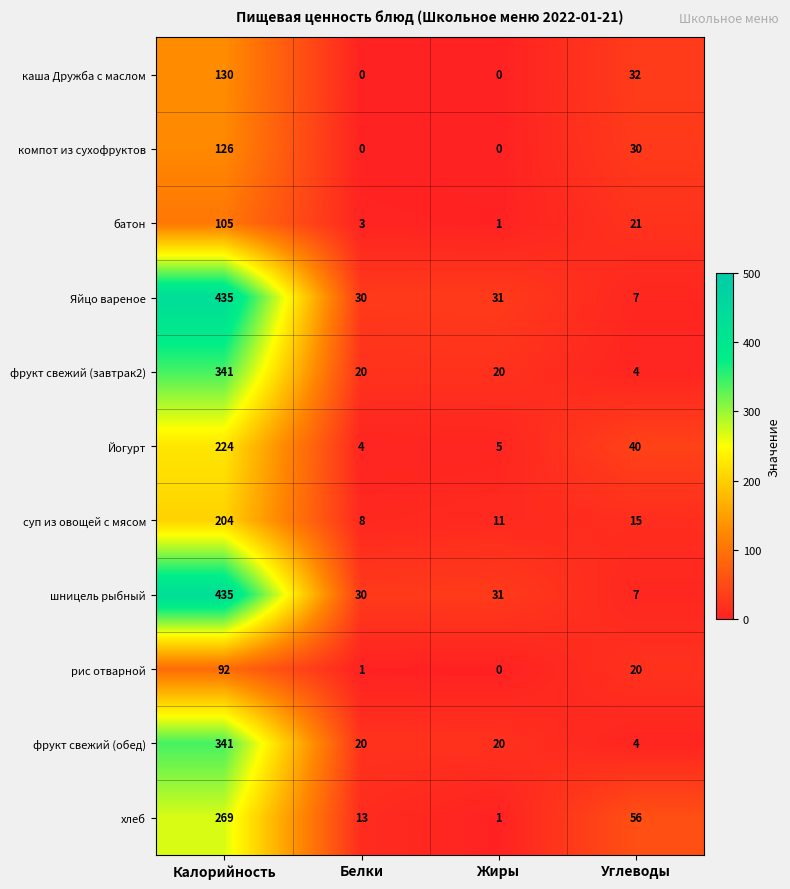

How many values in компот из сухофруктов are above zero?

2